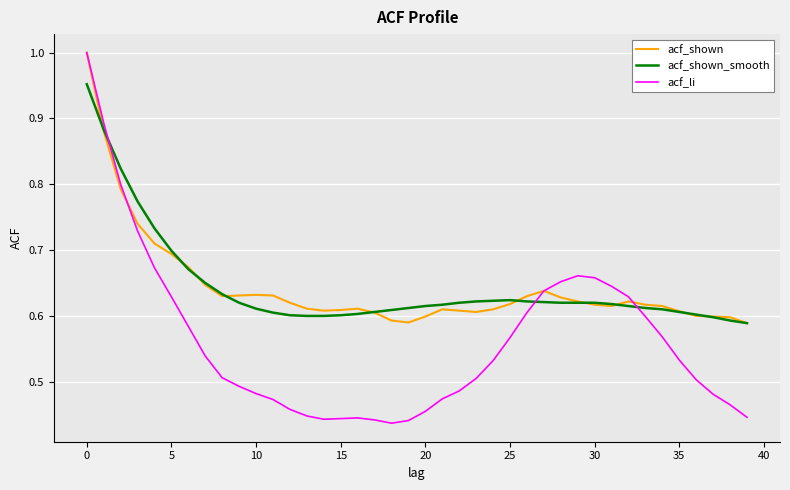

What are all the series names shown in the legend?

acf_shown, acf_shown_smooth, acf_li